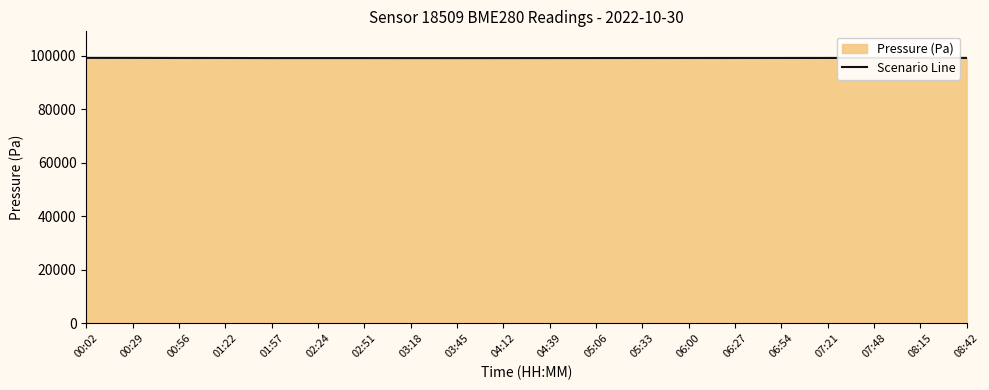

What is the label of the 10th point from the right?

04:39